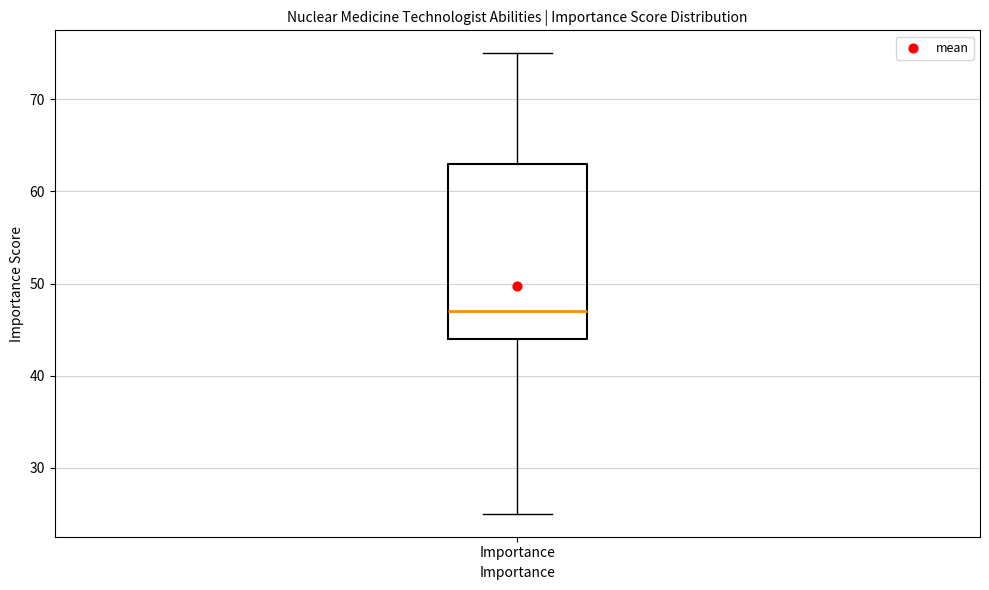

Transcribe this box plot: give where the median line is, the range the box spans, and where the two whiskers end, as read against the y-axis. The values are not printed on the chart, so give them approximately, as read against the axis.

median 47, box 44 to 63, whiskers 25 to 75